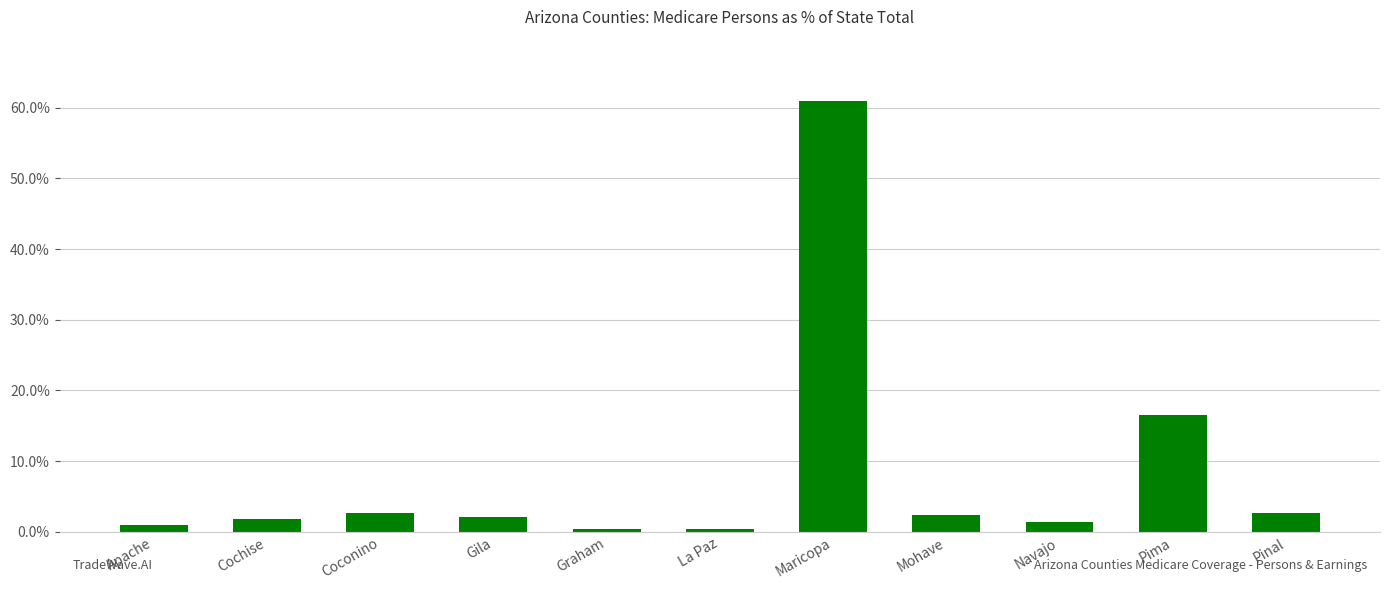

What is the average value?

8.4